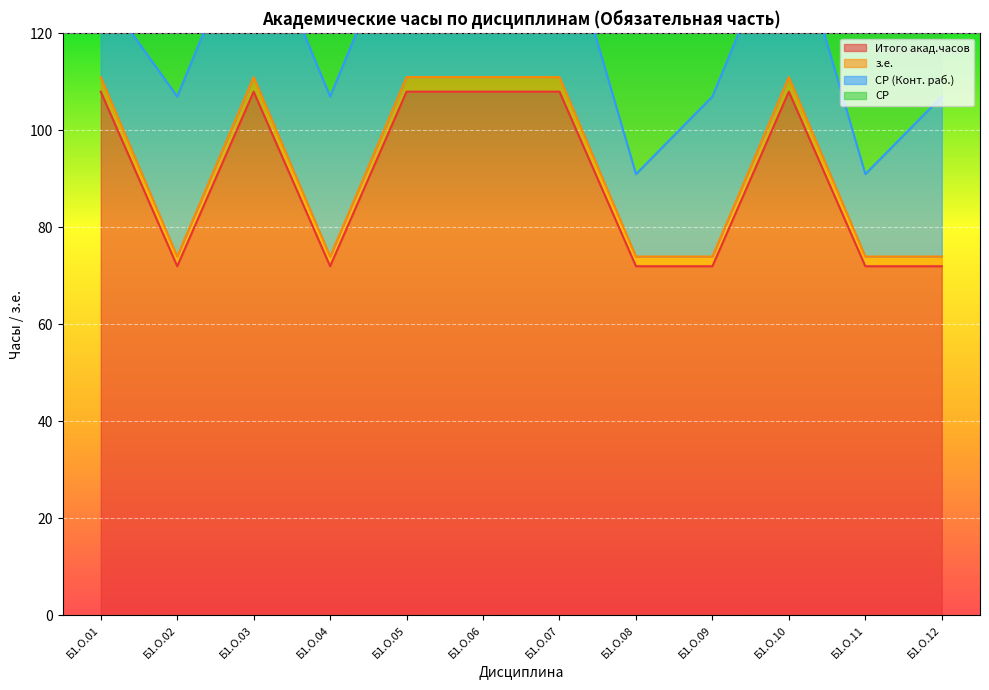

Which series has the largest range (max minus min)?

з.е.